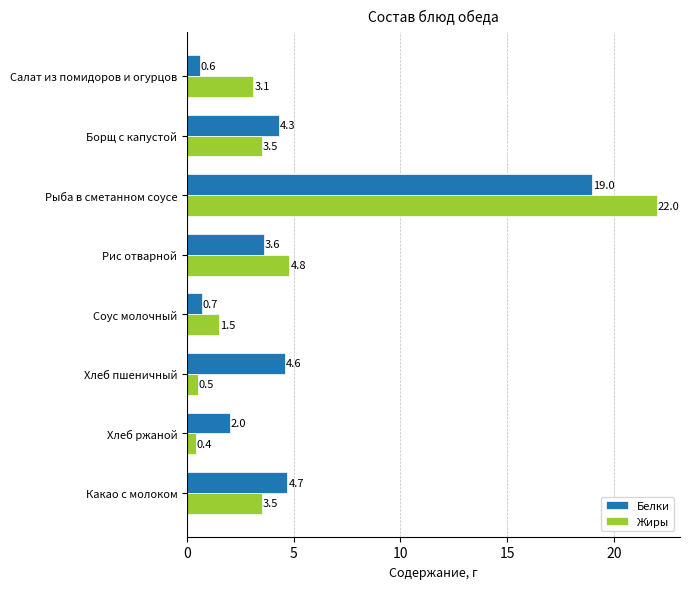

What is the total value across all series at Хлеб пшеничный?

5.1